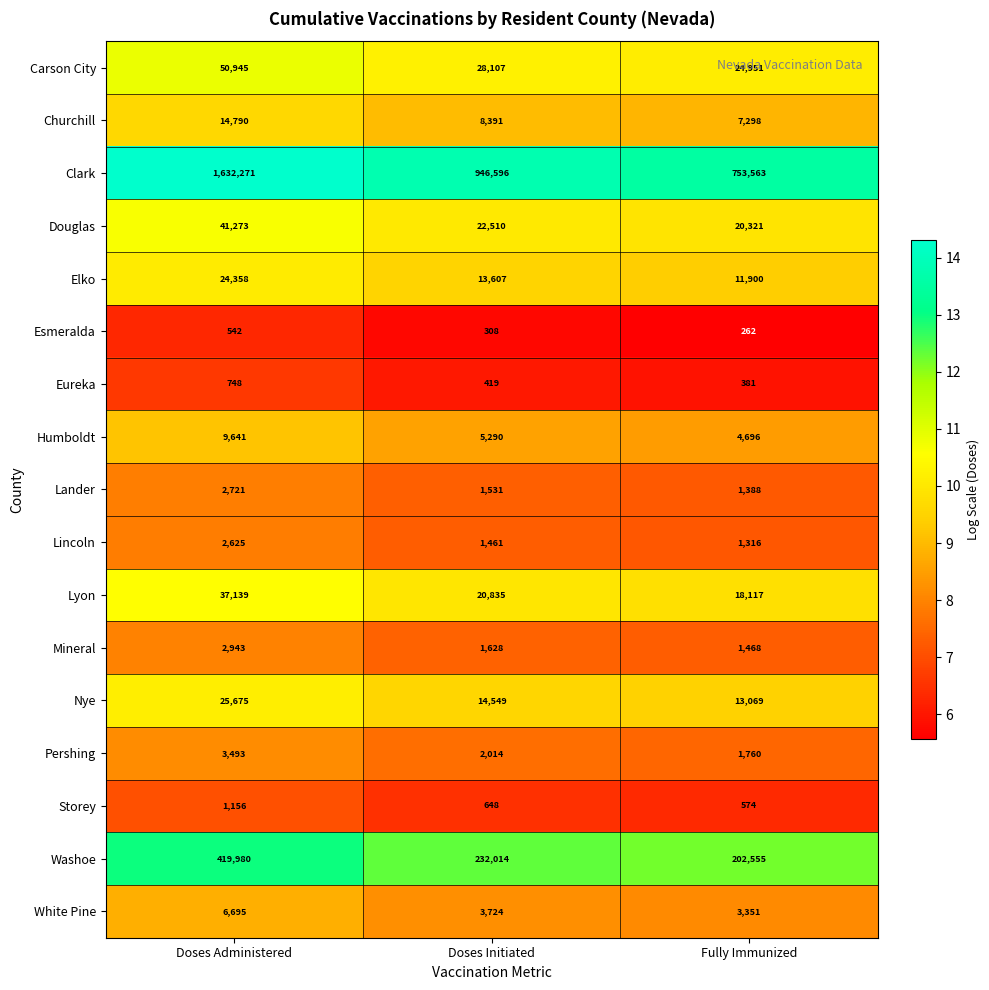

At which label does Storey first exceed 648?

Doses Administered